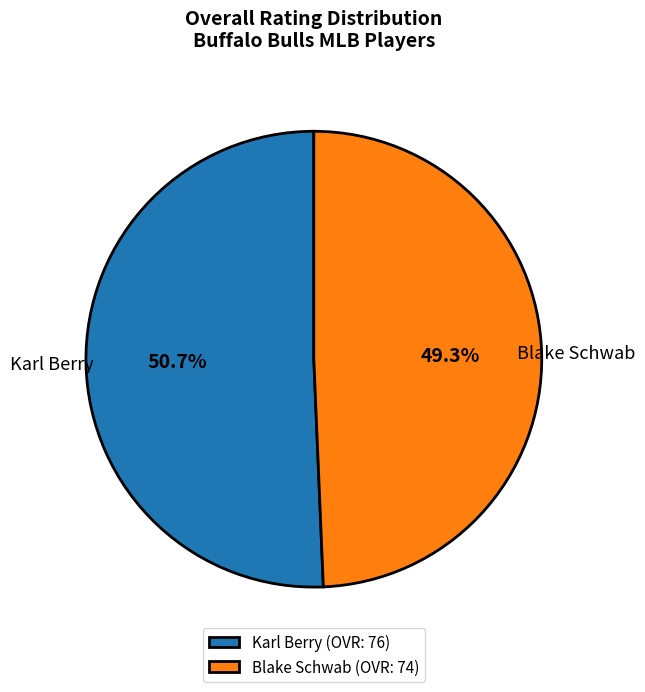

Is it true that Blake Schwab is 64% of the pie?

False